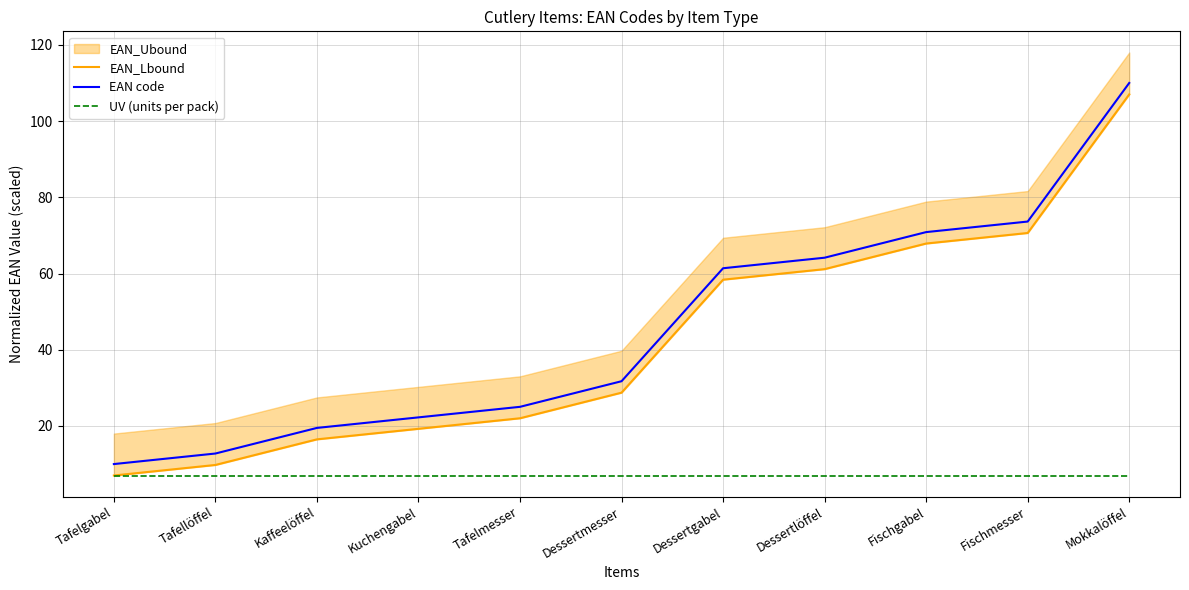

What is the approximate value of EAN_Lbound at Fischmesser?

70.6